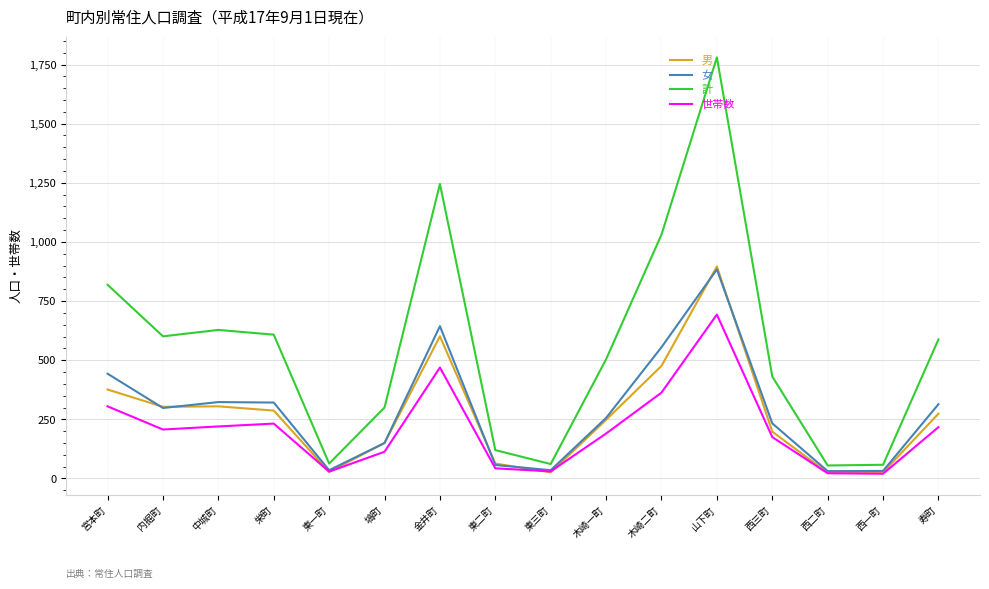

At which label is 計 closest to 917?

宮本町